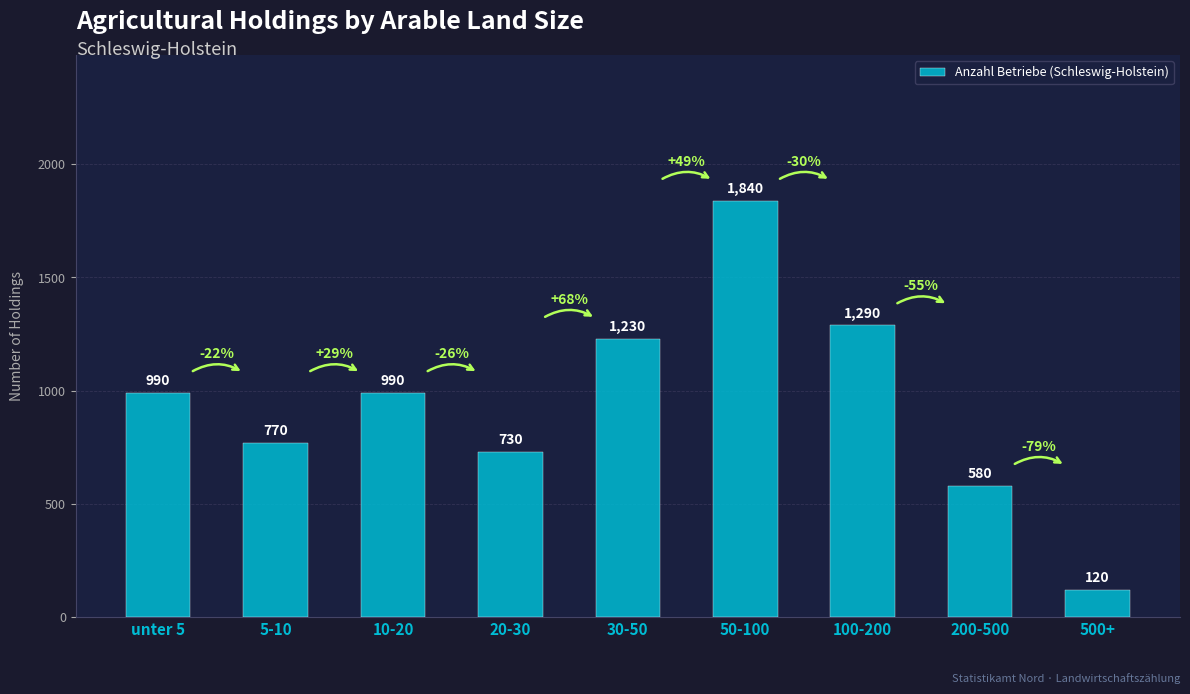

Reading left to right, transcribe all the data shown in this chart.

unter 5=990	5-10=770	10-20=990	20-30=730	30-50=1230	50-100=1840	100-200=1290	200-500=580	500+=120